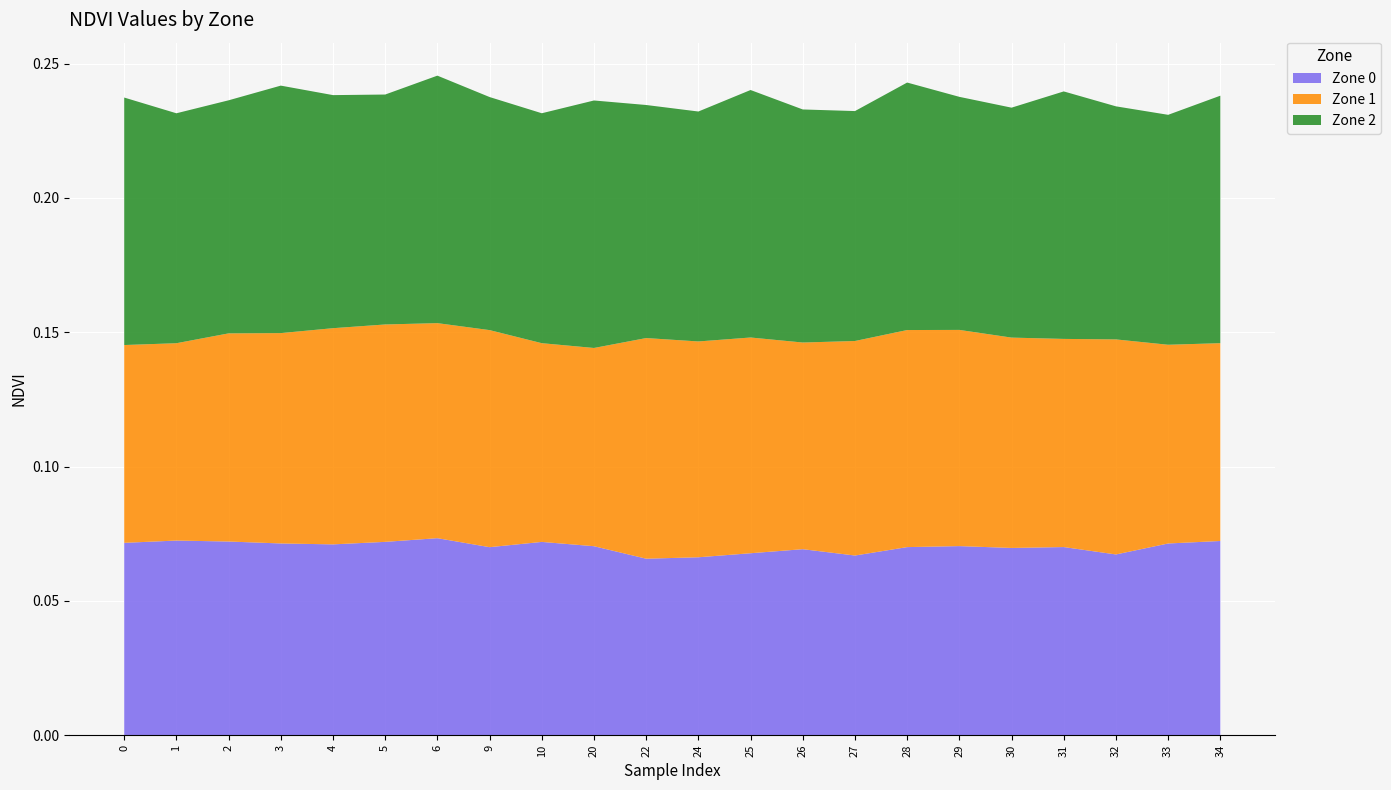

Reading left to right, what are all the values shown in this chart?

Zone 0: 0=0.1	1=0.1	2=0.1	3=0.1	4=0.1	5=0.1	6=0.1	9=0.1	10=0.1	20=0.1	22=0.1	24=0.1	25=0.1	26=0.1	27=0.1	28=0.1	29=0.1	30=0.1	31=0.1	32=0.1	33=0.1	34=0.1
Zone 1: 0=0.1	1=0.1	2=0.1	3=0.1	4=0.1	5=0.1	6=0.1	9=0.1	10=0.1	20=0.1	22=0.1	24=0.1	25=0.1	26=0.1	27=0.1	28=0.1	29=0.1	30=0.1	31=0.1	32=0.1	33=0.1	34=0.1
Zone 2: 0=0.1	1=0.1	2=0.1	3=0.1	4=0.1	5=0.1	6=0.1	9=0.1	10=0.1	20=0.1	22=0.1	24=0.1	25=0.1	26=0.1	27=0.1	28=0.1	29=0.1	30=0.1	31=0.1	32=0.1	33=0.1	34=0.1